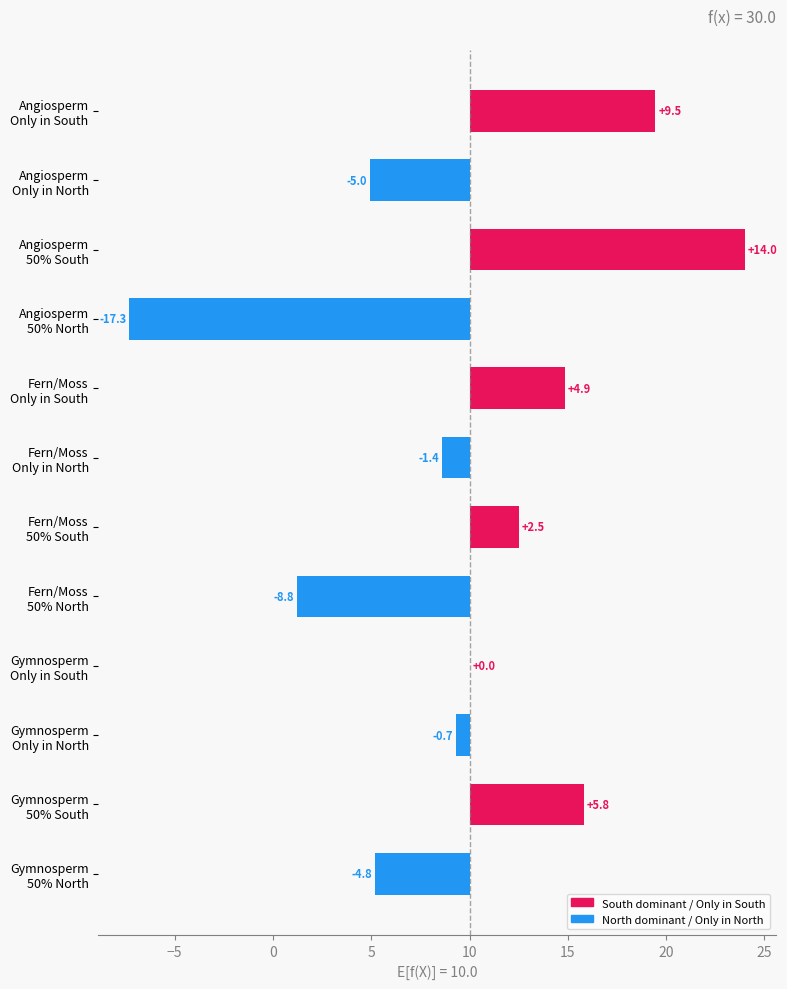

The value of Only in North (%) at Fern/Moss is 1.4. True or false?

True